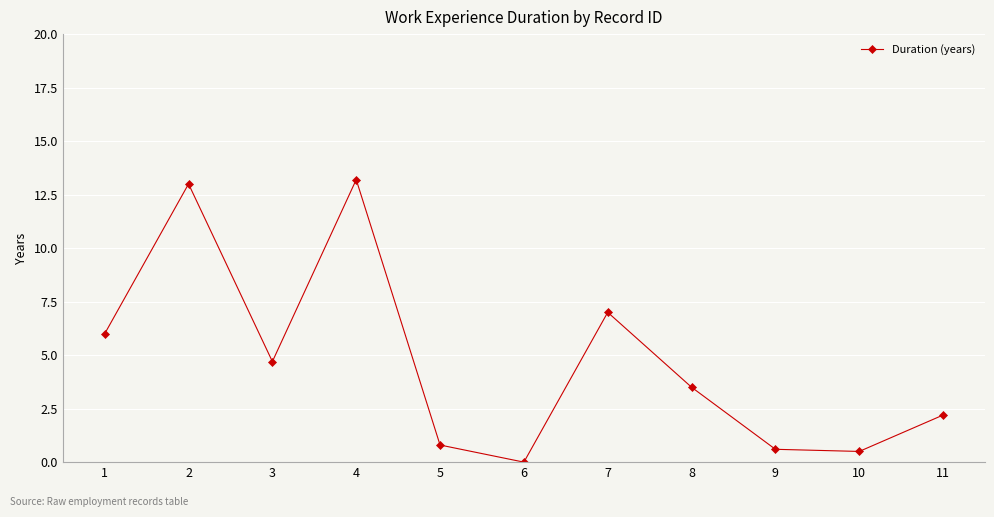

At which category does the data reach its first local valley?

3